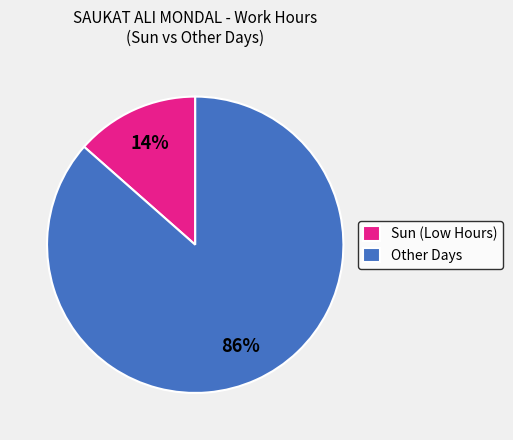

Which slice represents more than half of the pie?

Other Days